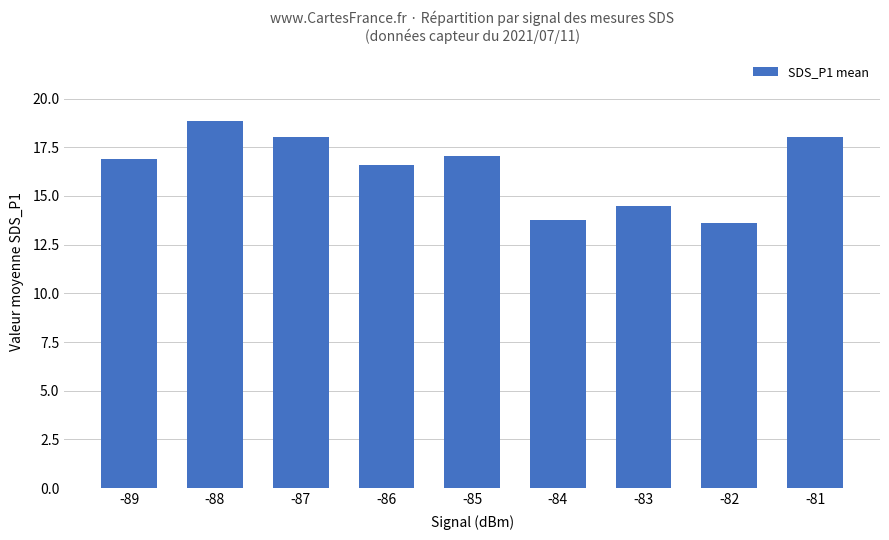

Which has a higher value, -83 or -88?

-88